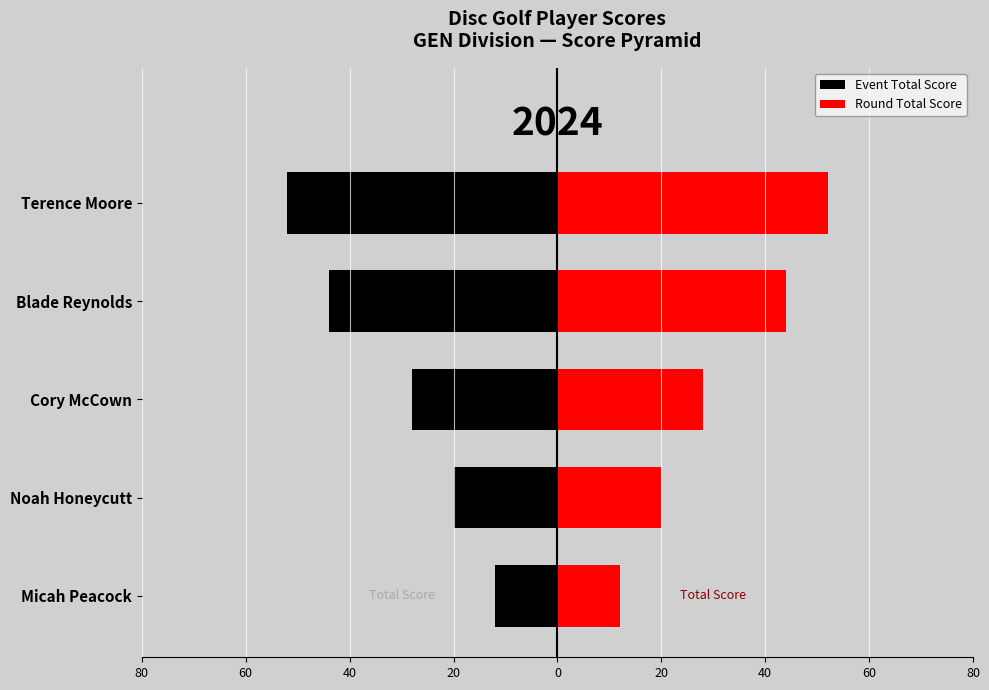

Which series changed the most between Micah Peacock and Noah Honeycutt?

event_total_score